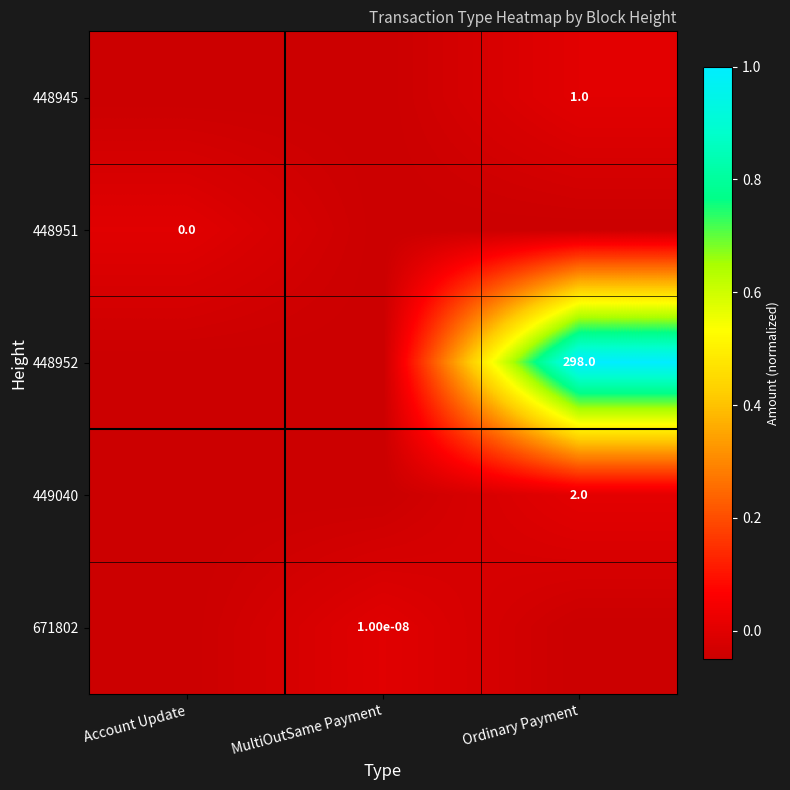

Which series changed the most between Account Update and Ordinary Payment?

448952